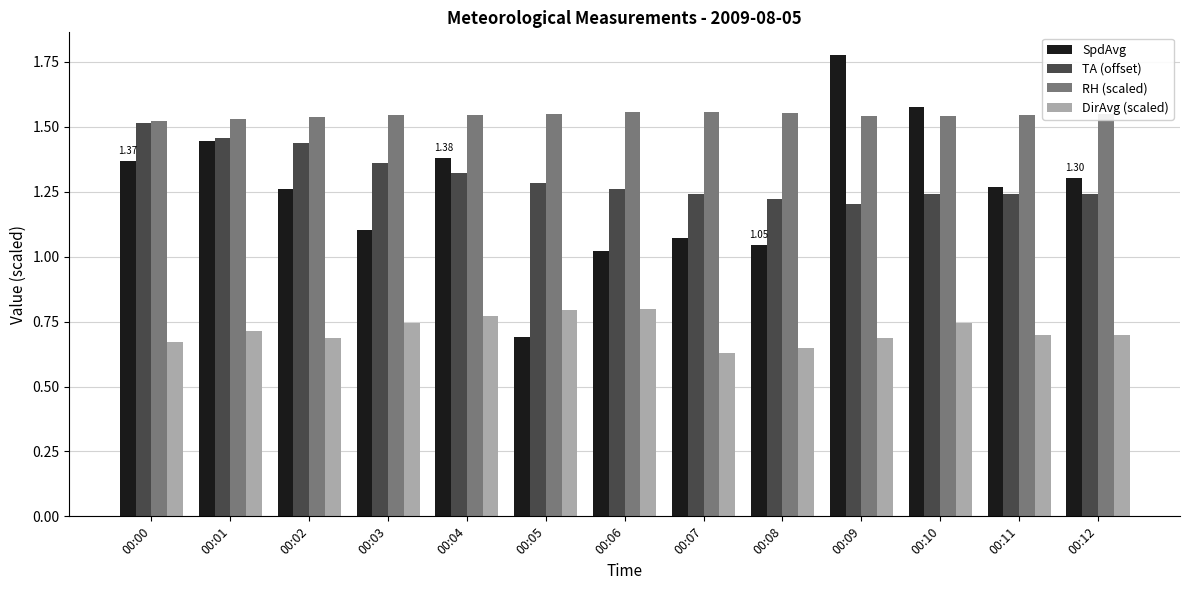

What is the total value across all series at 00:02?

4.9